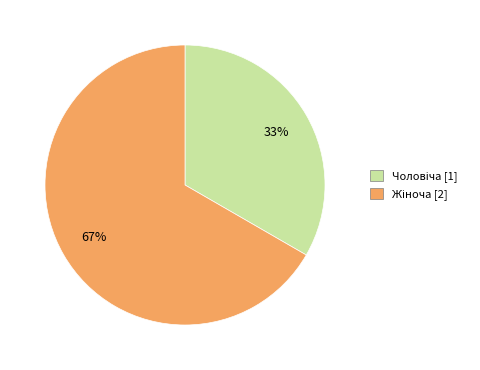

Does any single category account for the majority?

Yes